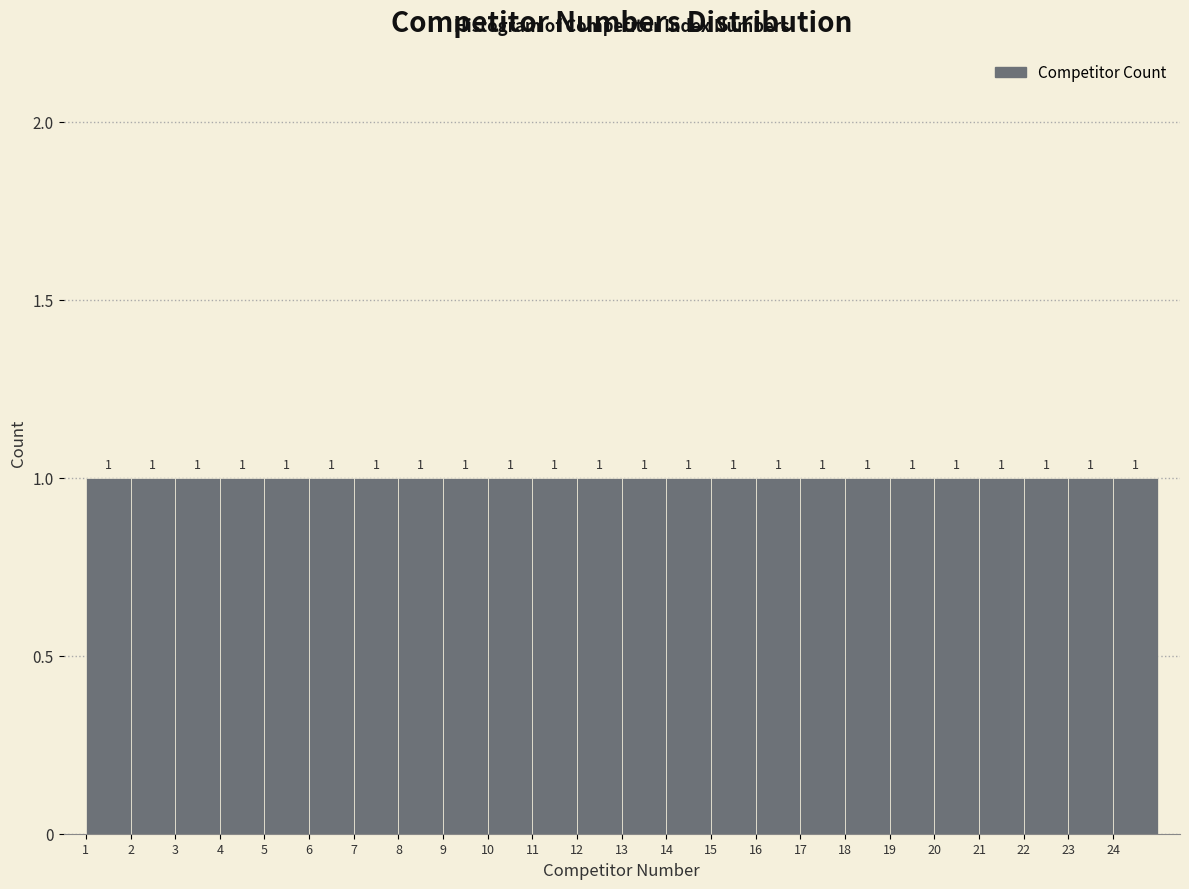

How tall is the bar that spans 24 to 25 on the x-axis?

1